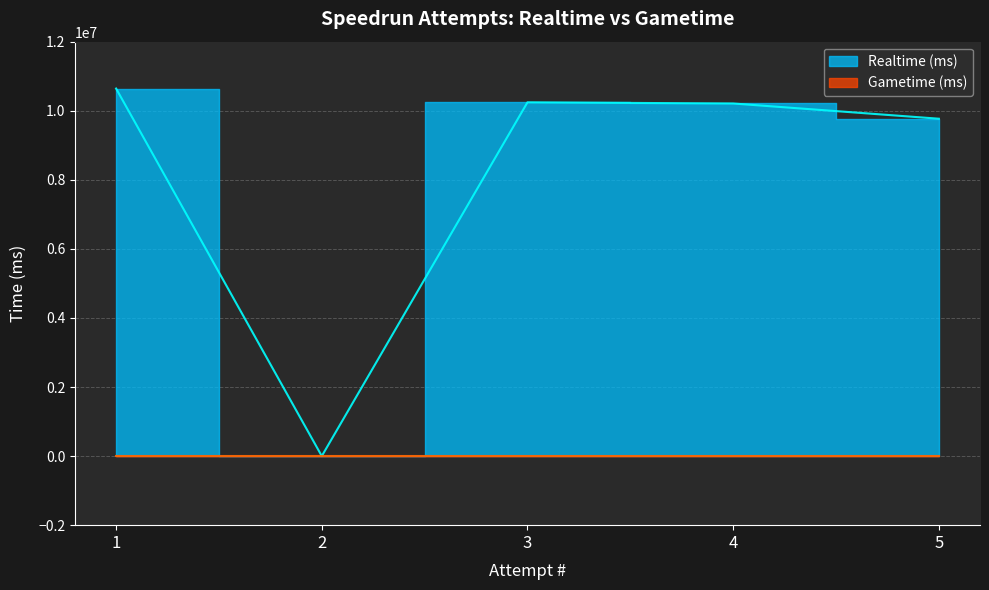

True or false: the data shows 15016770 at 3.

False